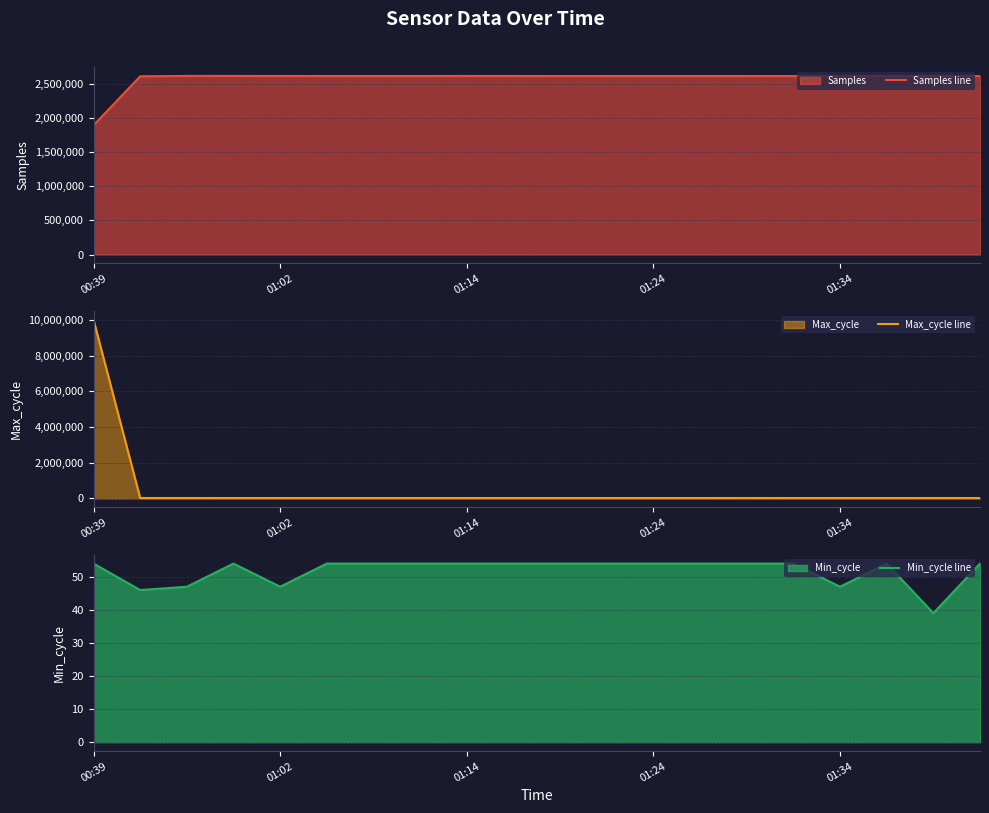

The value of Max_cycle line at 6 is 6324. True or false?

False